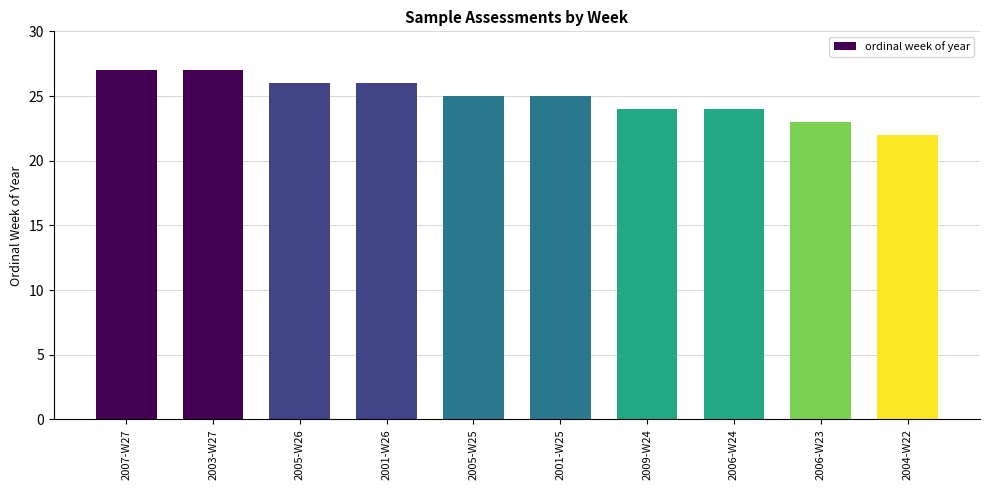

What is the sum of the values at 2006-W23 and 2004-W22?

45